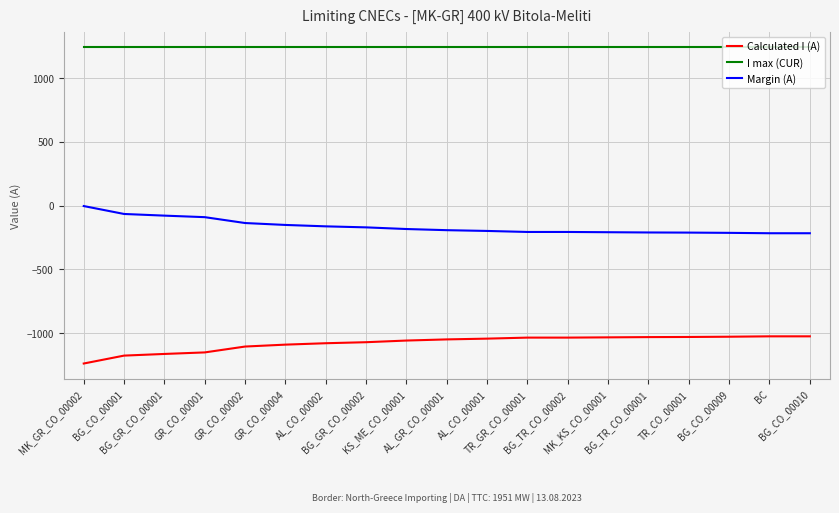

Rank the series by their average value, from highest to lowest.

I max (CUR), Margin (A), Calculated I (A)